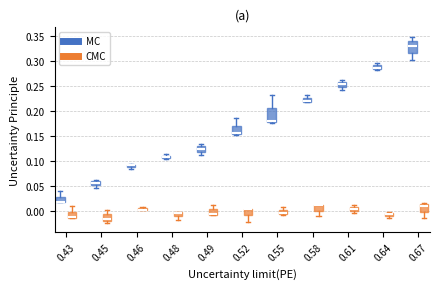

Where does the upper whisker of the box for 0.55 (MC) end on the y-axis? The values are not printed on the chart, so give them approximately, as read against the axis.

0.230